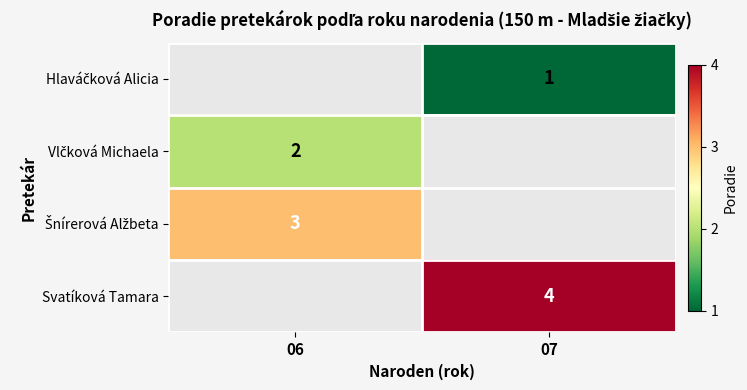

Which category has the lowest value in the Svatíková Tamara series?

06